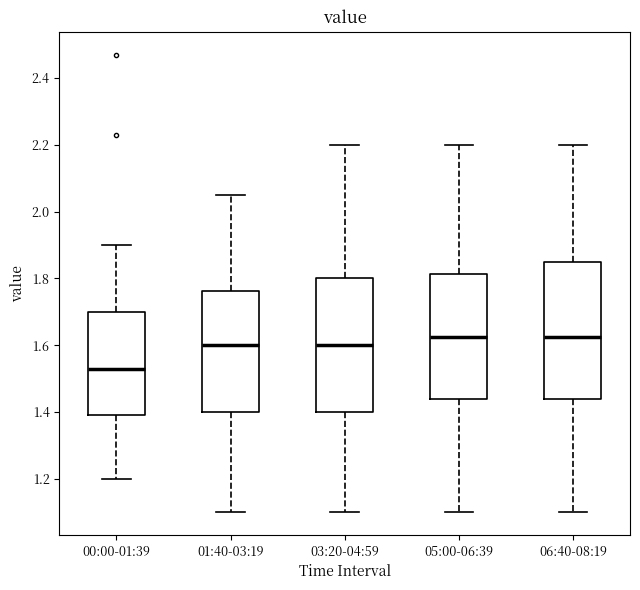

Where does the median line of the box for 01:40-03:19 sit on the y-axis? The values are not printed on the chart, so give them approximately, as read against the axis.

1.60